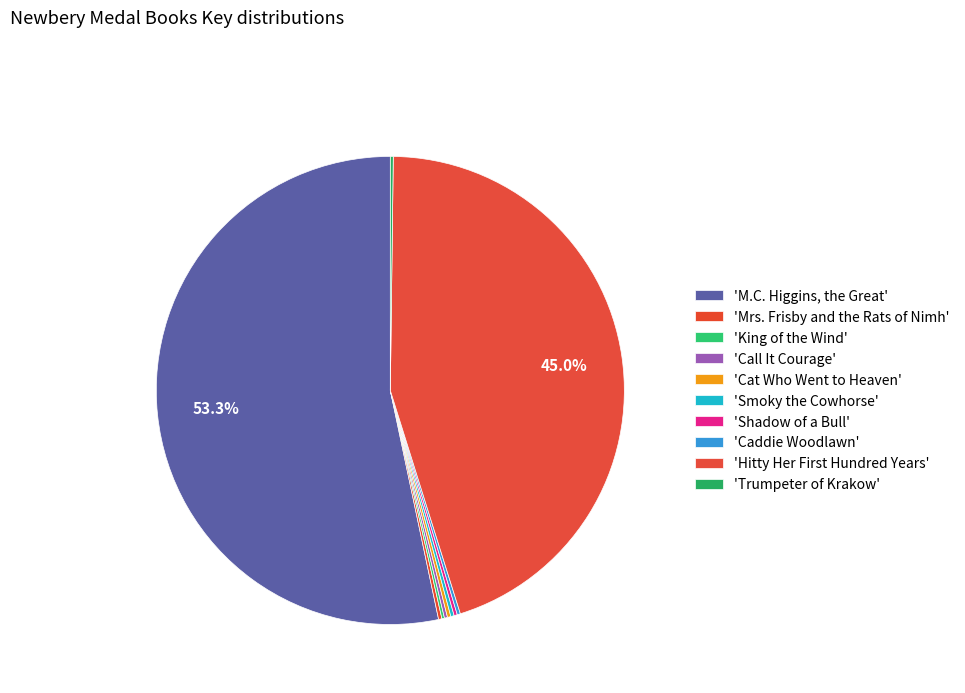

How many slices are in this pie chart?

10